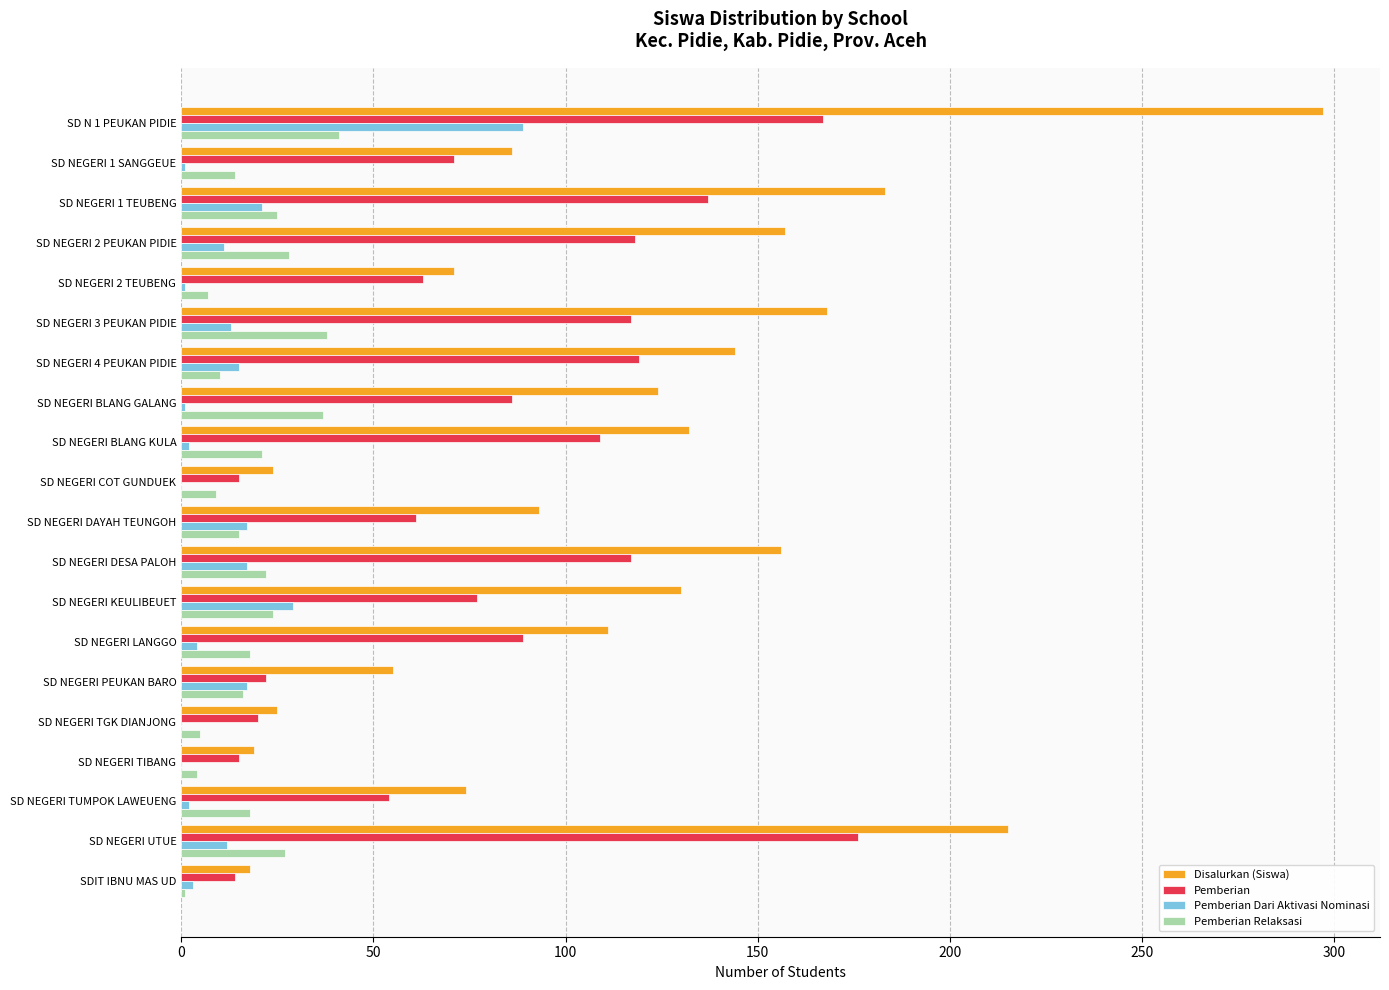

The value of Pemberian at SD NEGERI KEULIBEUET is 131. True or false?

False